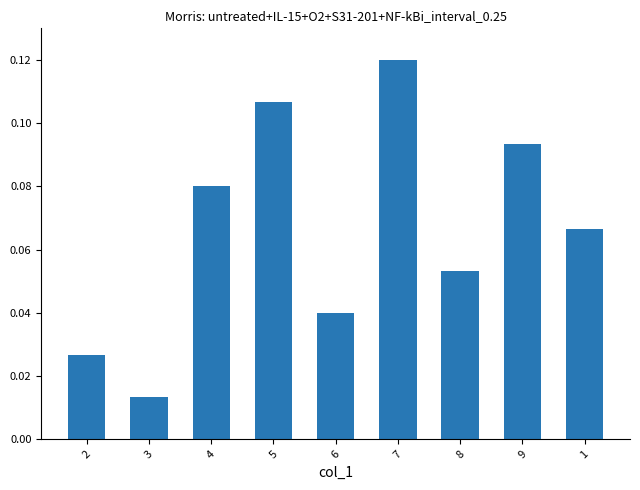

What is the change in value from 2 to 7?

+0.1